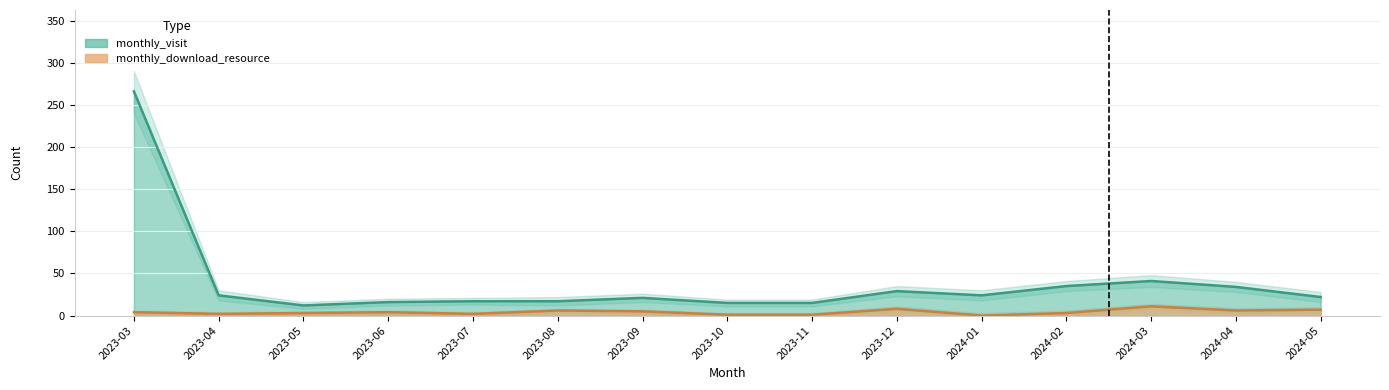

What is the label of the 5th point from the left?

2023-07